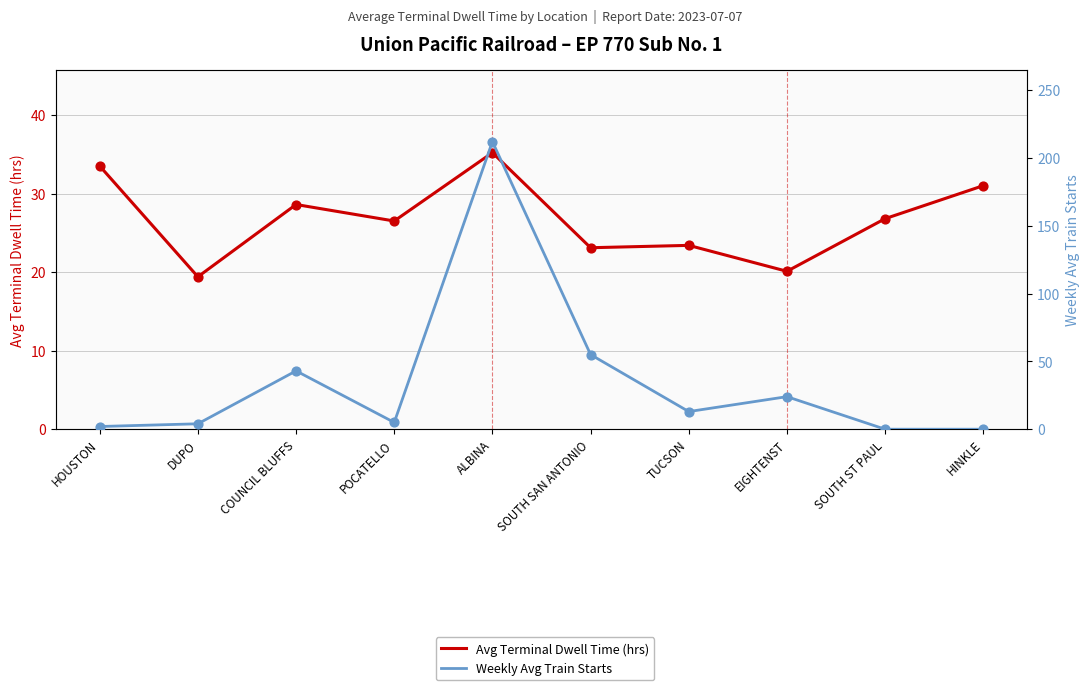

Is the value of Avg Terminal Dwell Time (hrs) at COUNCIL BLUFFS greater than the value of Weekly Avg Train Starts at ALBINA?

No